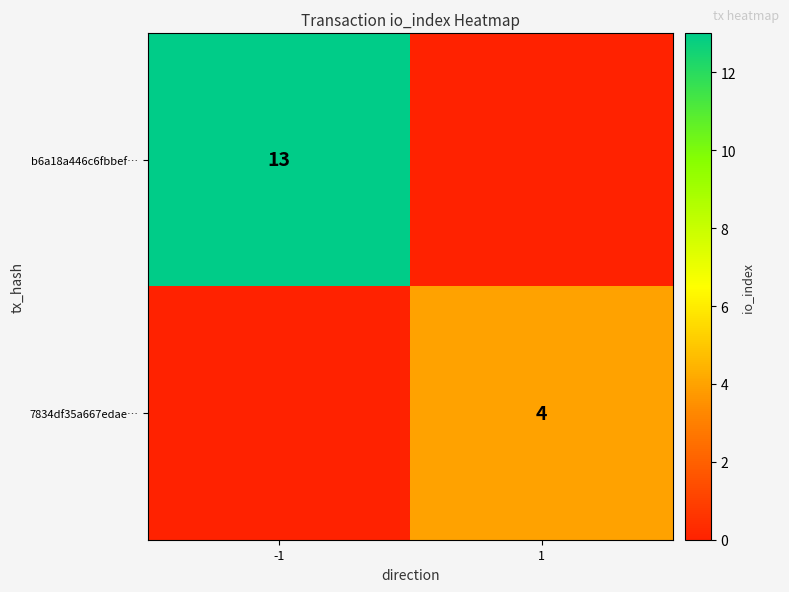

What is the spread (max minus min) of values at -1?

13